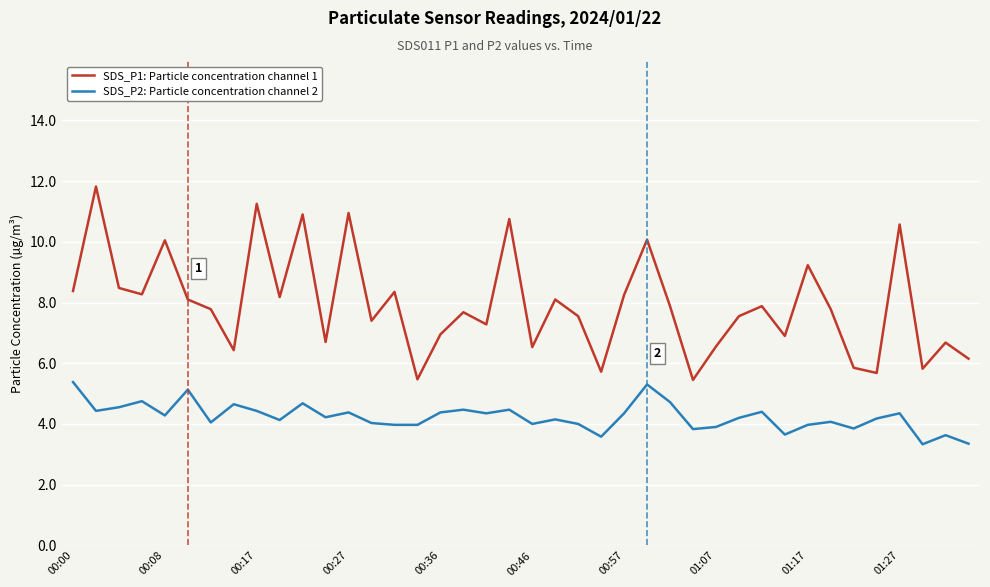

What is the maximum value for SDS_P2: Particle concentration channel 2?

5.4